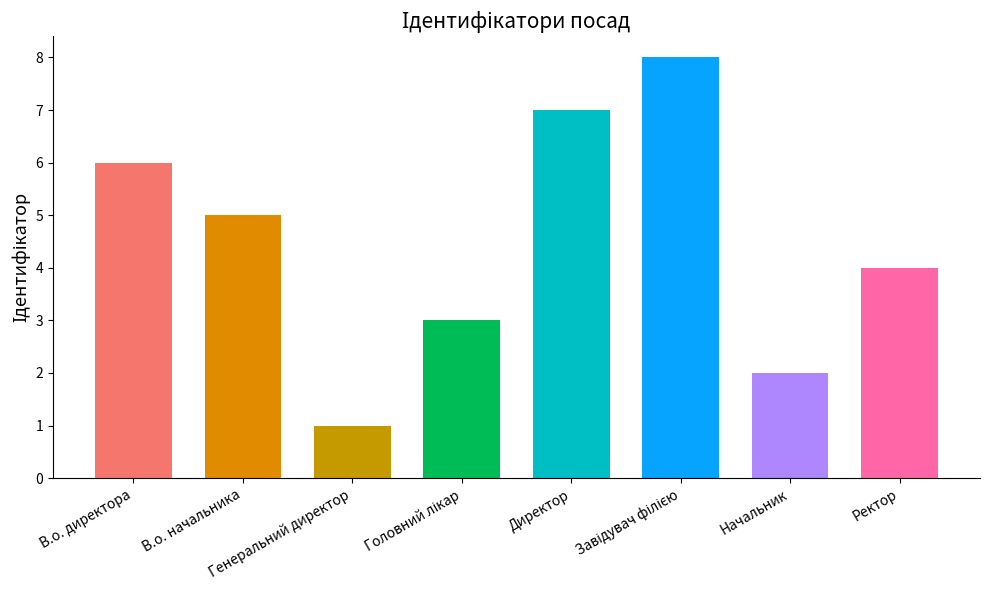

What is the ratio of the value at Ректор to the value at Генеральний директор?

4.0